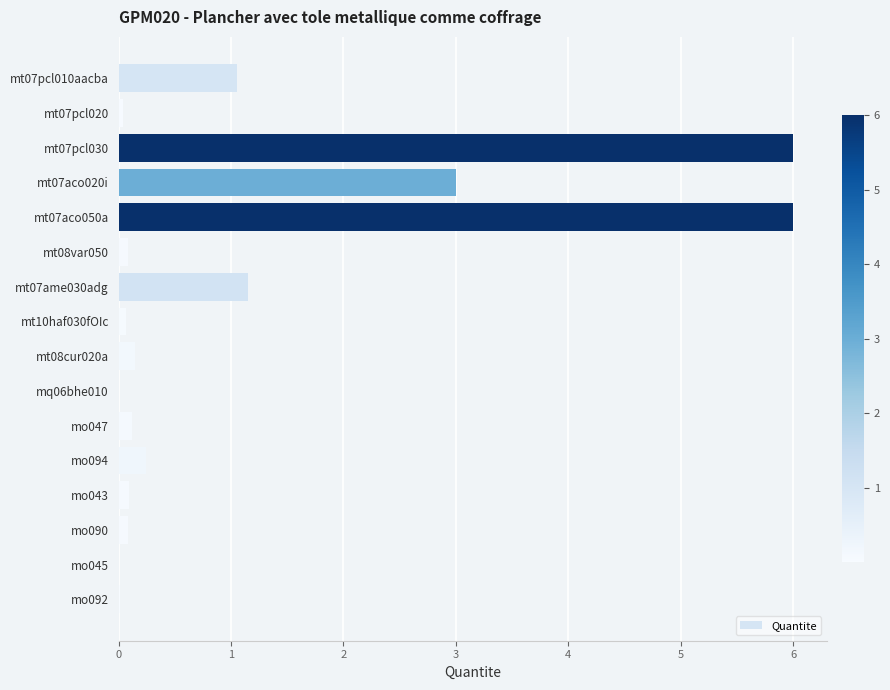

Count the number of data series in this chart.

1